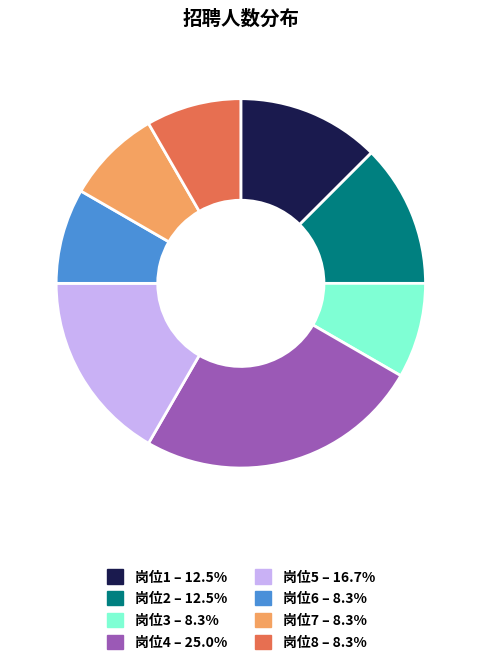

What is the ratio of the value at 岗位8 to the value at 岗位1?

0.7